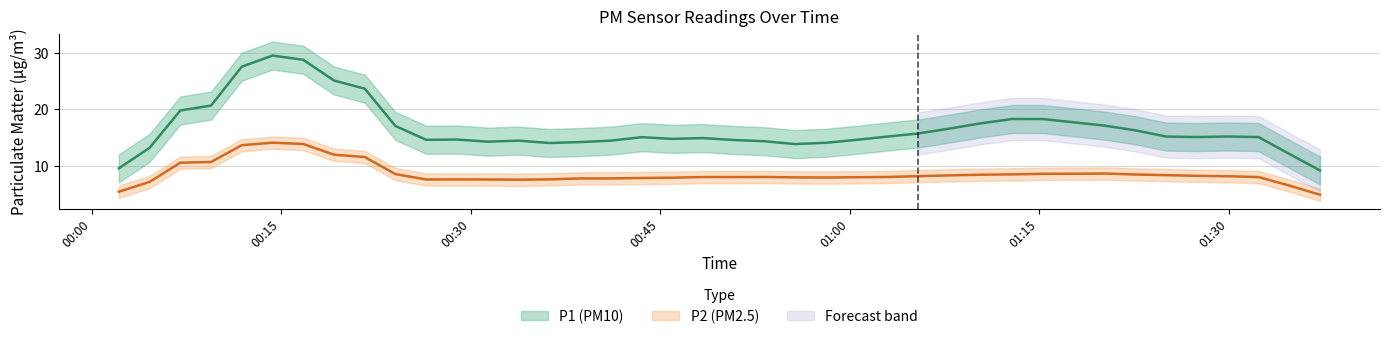

How many categories are shown in the chart?

40